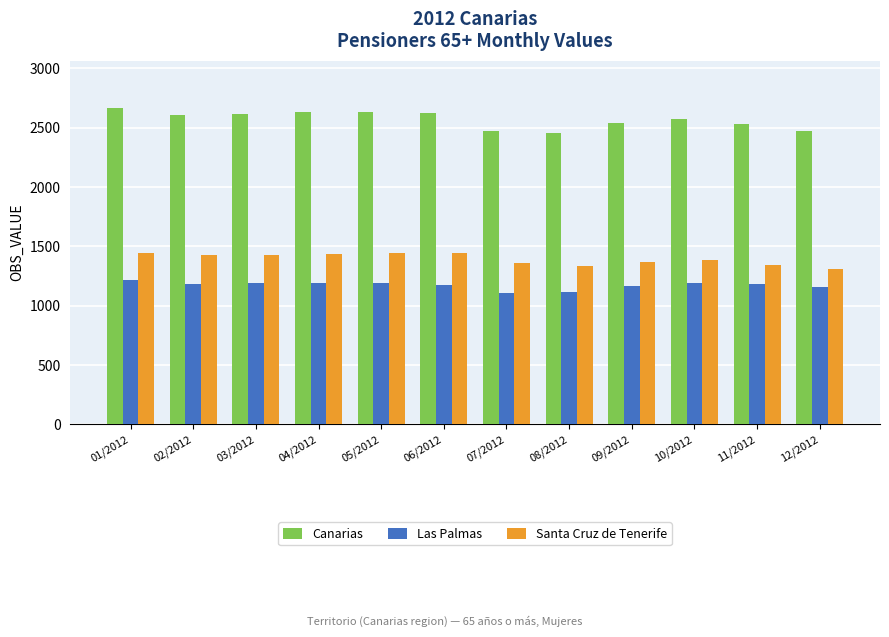

At how many categories does at least one series exceed 1579?

12